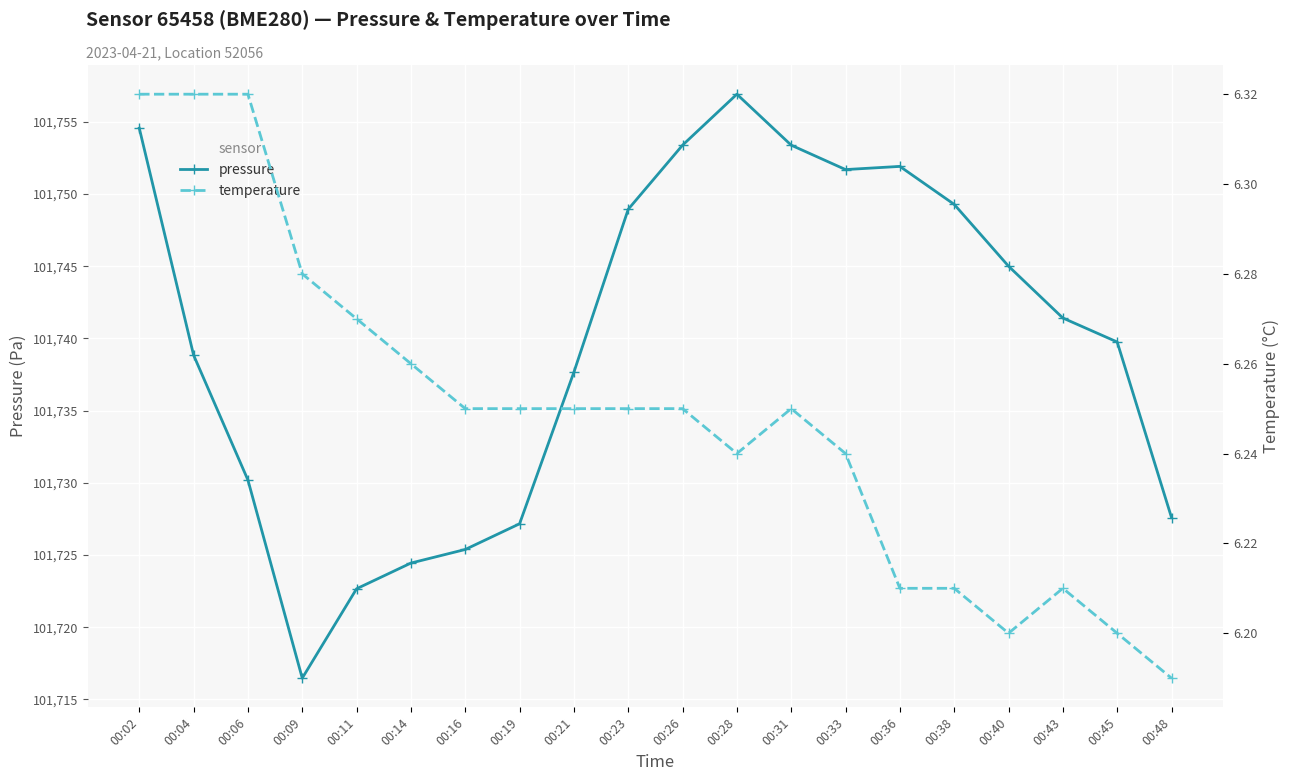

At which category is the sum across all series the highest?

00:28